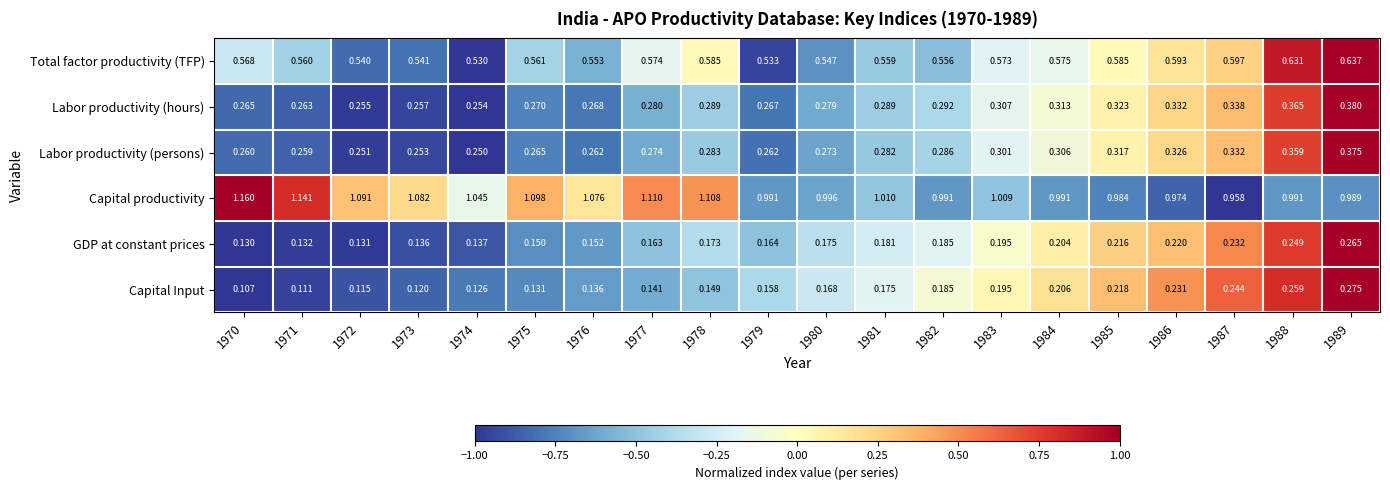

Count the number of data series in this chart.

6